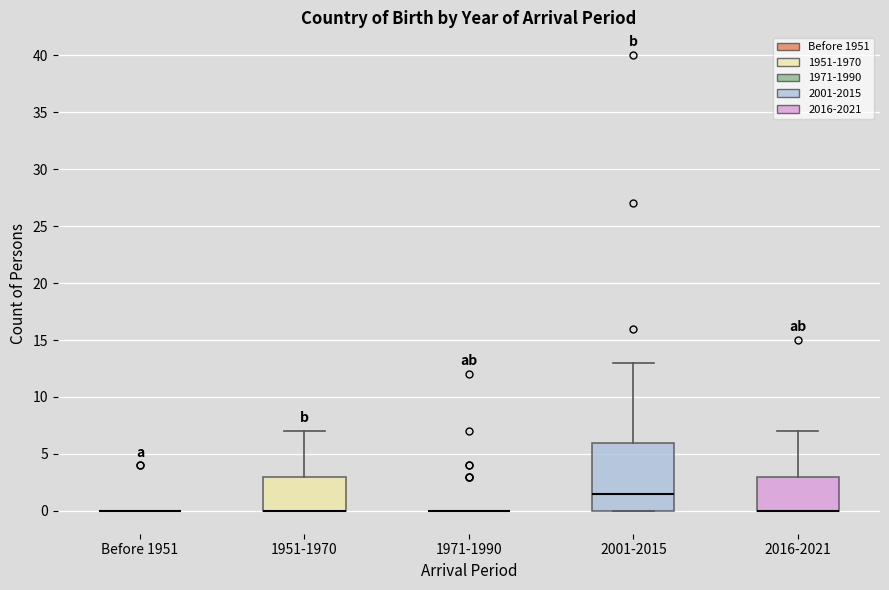

Reading left to right, read every box against the y-axis: the position of its median line, the range the box covers, and the ends of its whiskers. The values are not printed on the chart, so give them approximately, as read against the axis.

Before 1951: box collapsed to a line at 0.0, whiskers 0.0 to 0.0
1951-1970: median 0.0 (drawn on the box's lower edge), box 0.0 to 3.0, whiskers 0.0 to 7.0
1971-1990: box collapsed to a line at 0.0, whiskers 0.0 to 0.0
2001-2015: median 1.5, box 0.0 to 6.0, whiskers 0.0 to 13.0
2016-2021: median 0.0 (drawn on the box's lower edge), box 0.0 to 3.0, whiskers 0.0 to 7.0